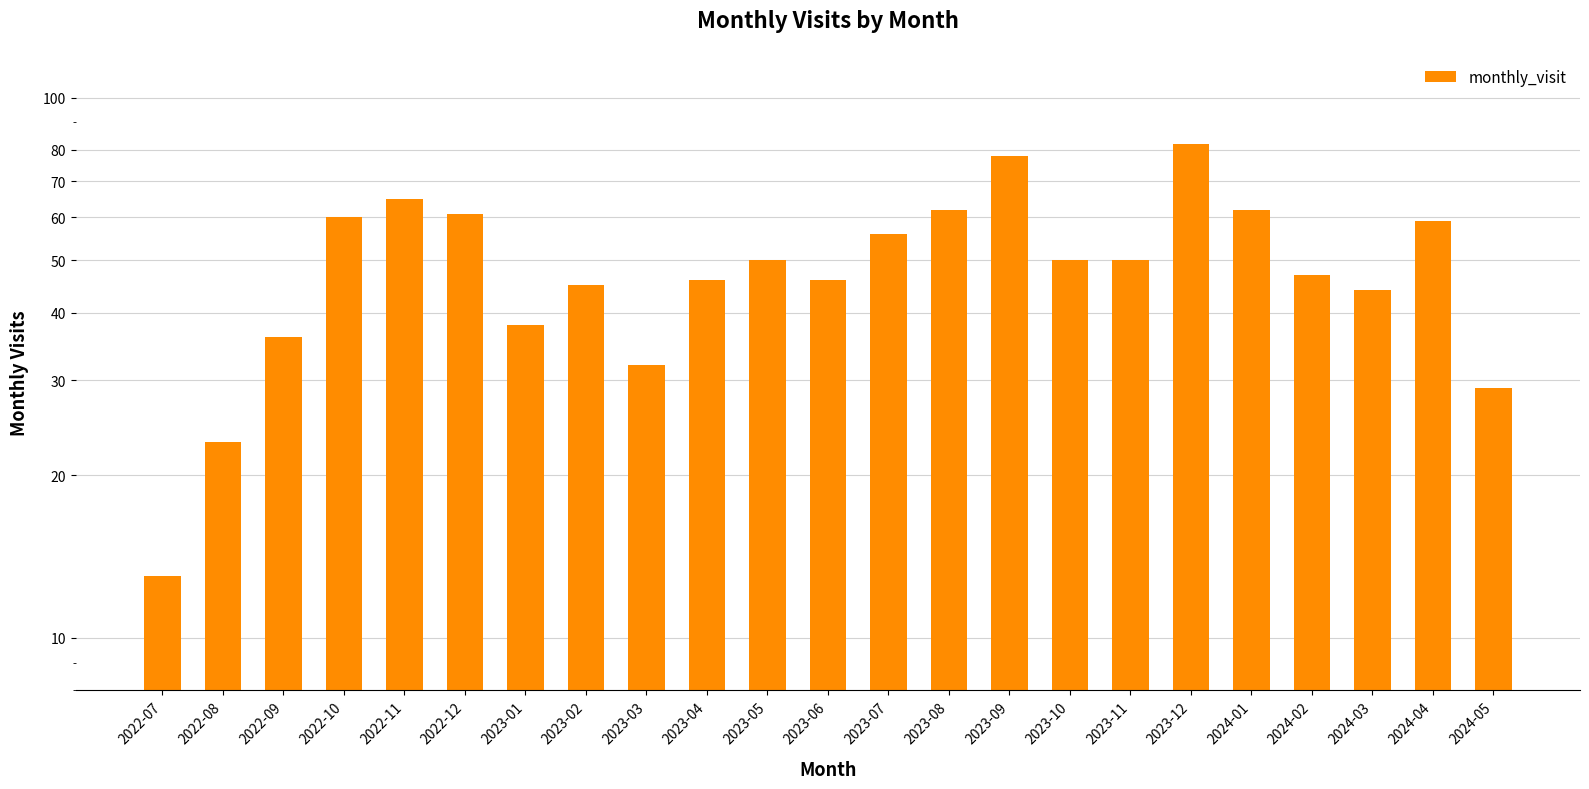

Reading right to left, list all the values displayed in this chart.

2024-05=29	2024-04=59	2024-03=44	2024-02=47	2024-01=62	2023-12=82	2023-11=50	2023-10=50	2023-09=78	2023-08=62	2023-07=56	2023-06=46	2023-05=50	2023-04=46	2023-03=32	2023-02=45	2023-01=38	2022-12=61	2022-11=65	2022-10=60	2022-09=36	2022-08=23	2022-07=13